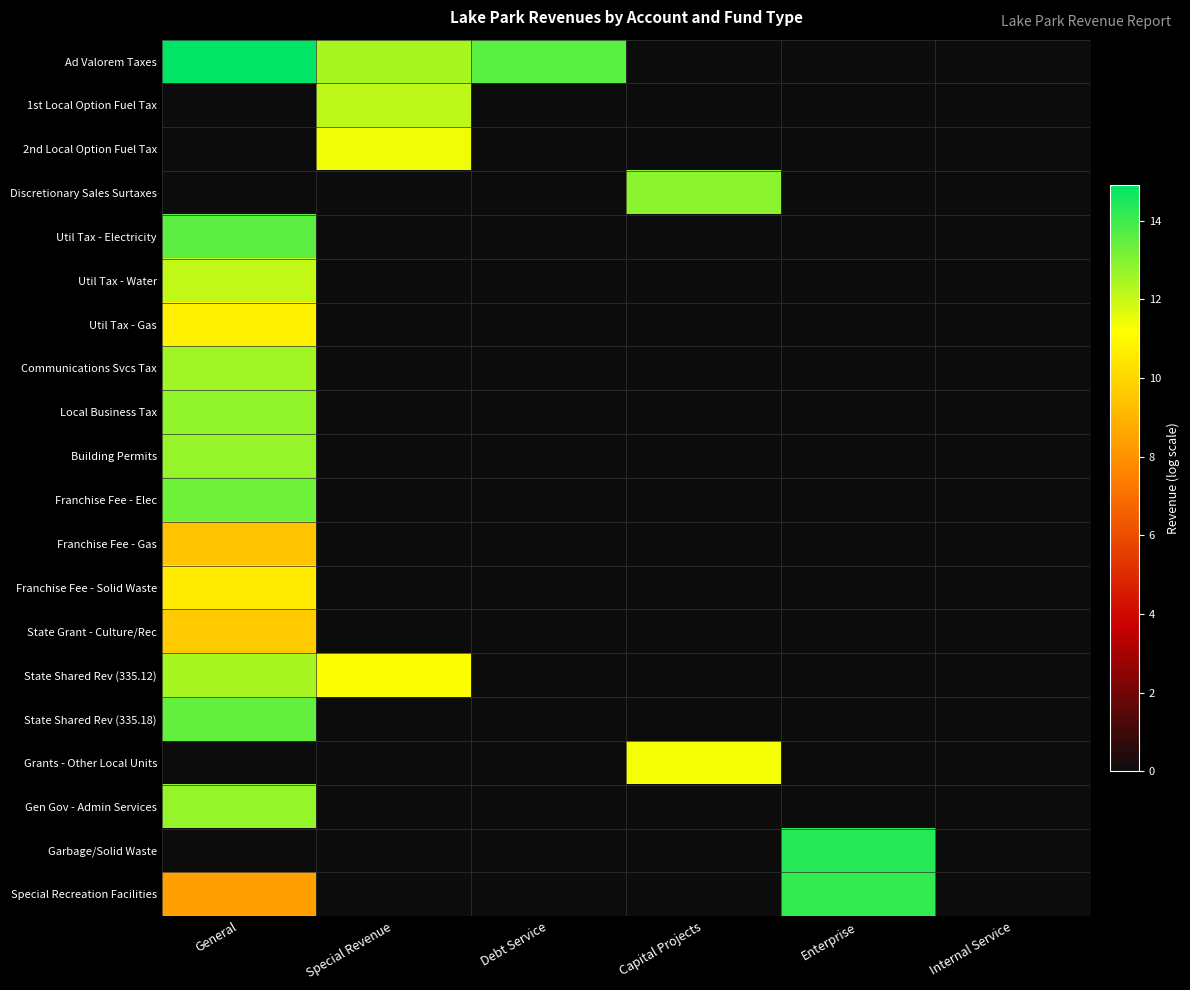

What is the total value across all series at Debt Service?

13.6